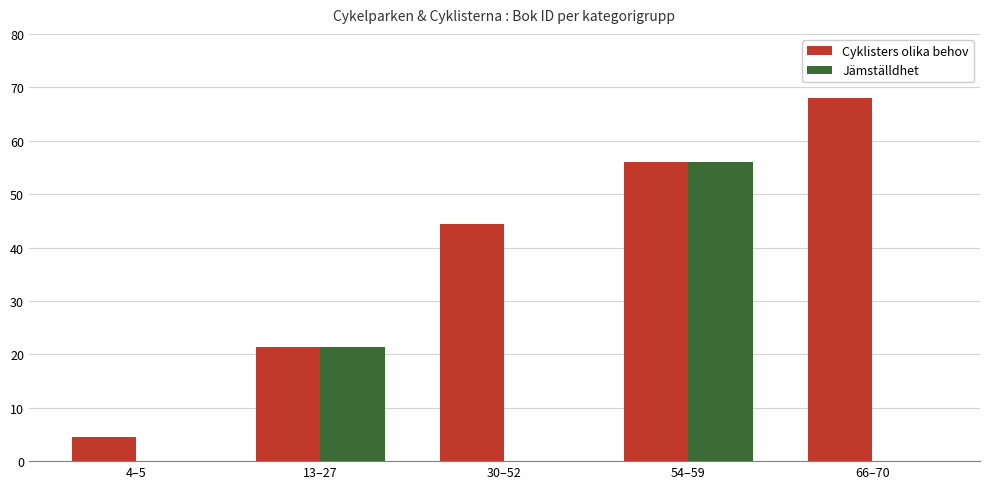

True or false: Jämställdhet has a value of -17.8 at 4–5.

False